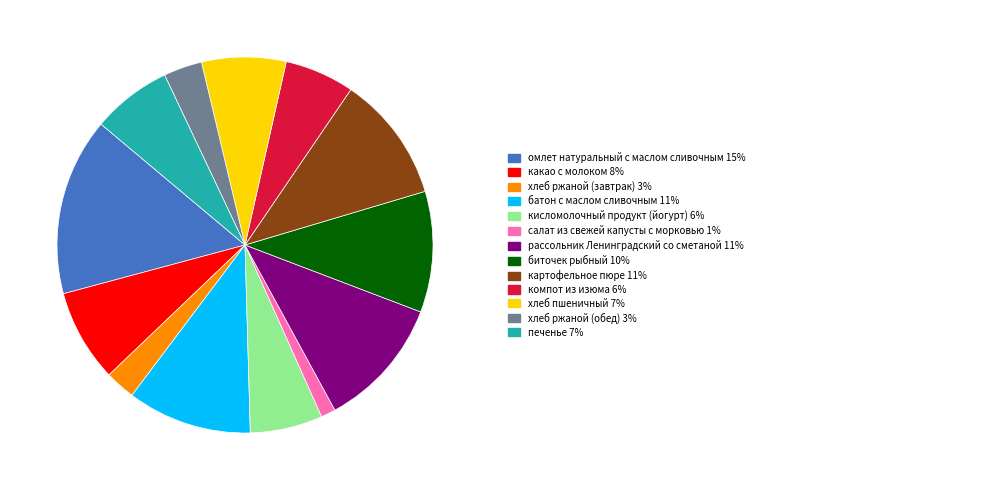

Is there a majority slice in this chart?

No